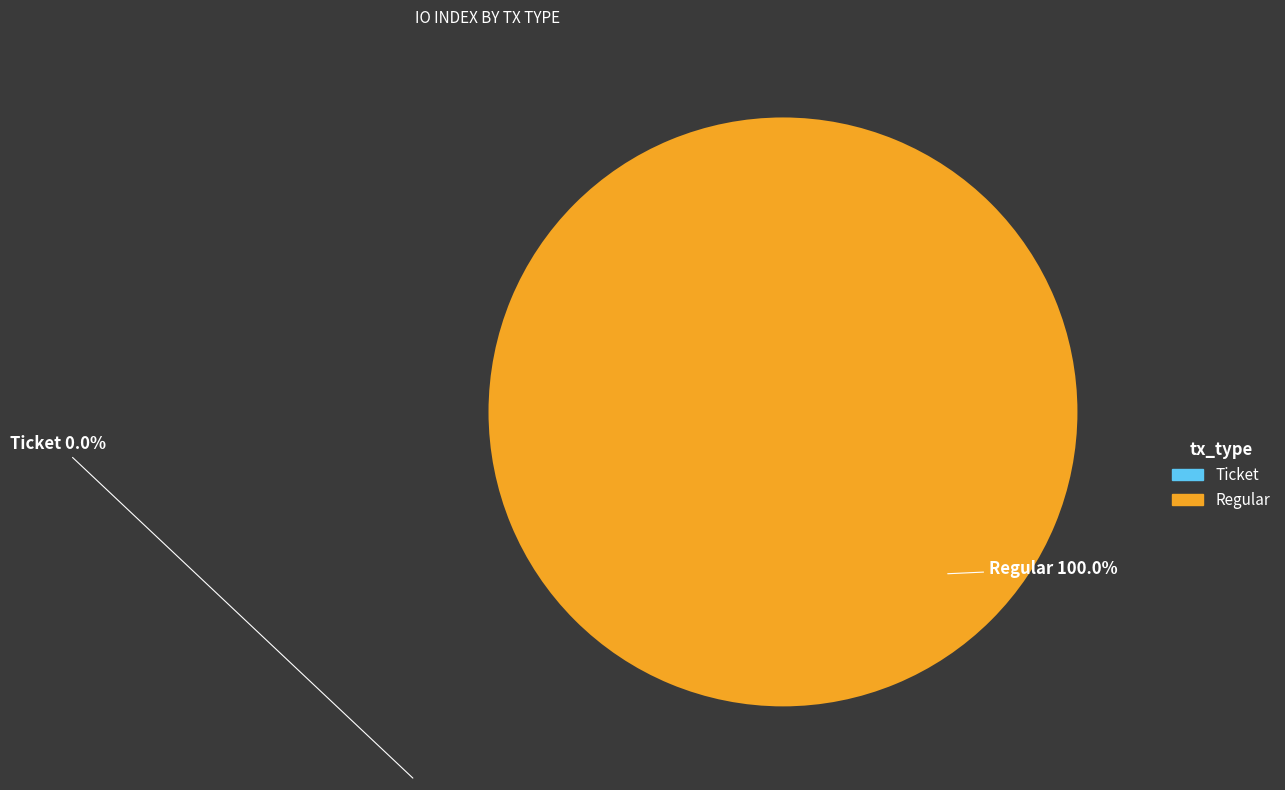

Which has a higher value, Ticket or Regular?

Regular